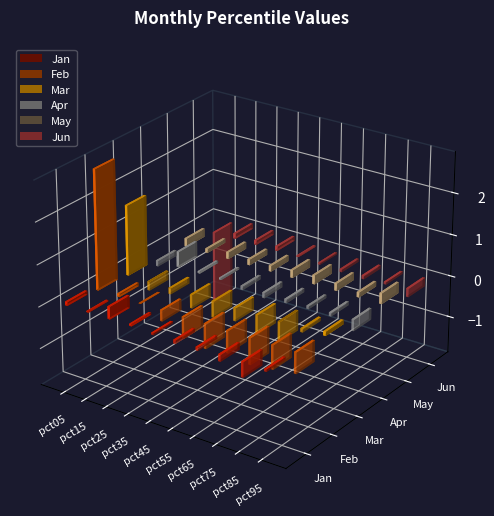

List the series in order of their peak value, lowest first.

Jun, May, Jan, Apr, Mar, Feb